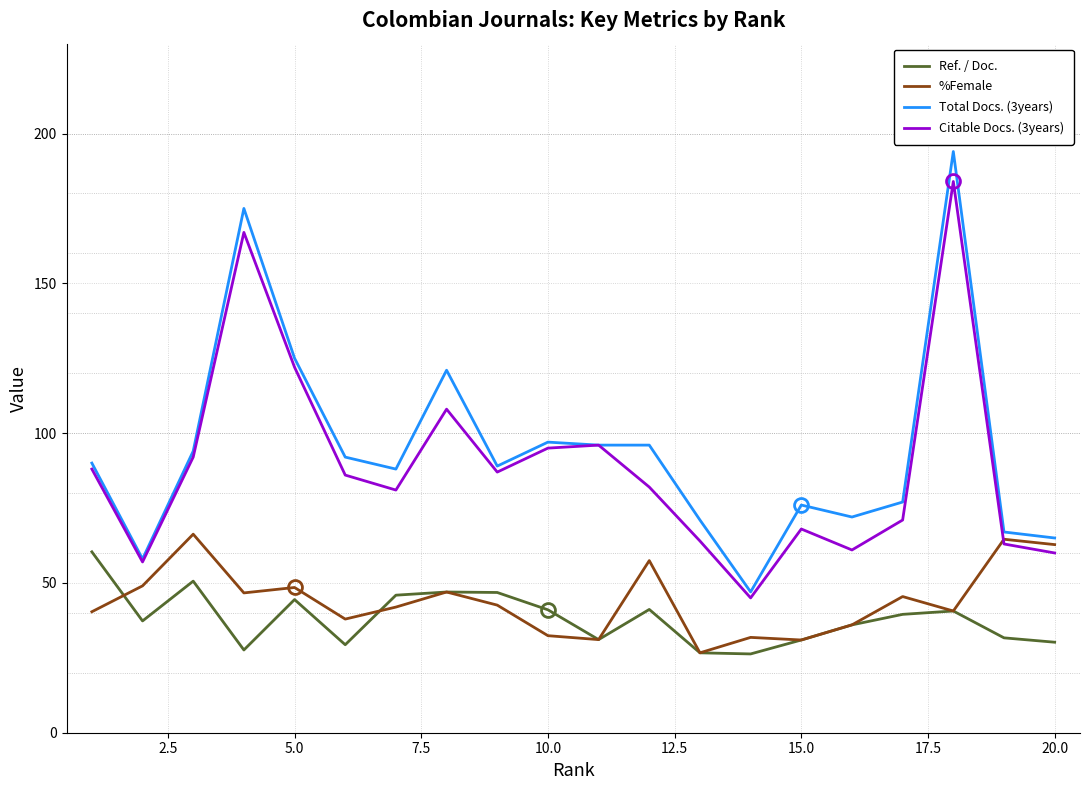

What is the minimum value shown in the chart?

26.3